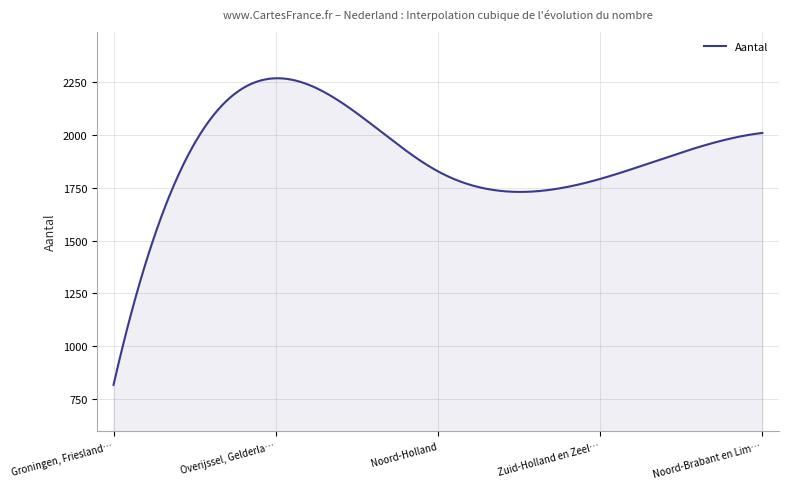

What is the greatest value displayed?

2270.1